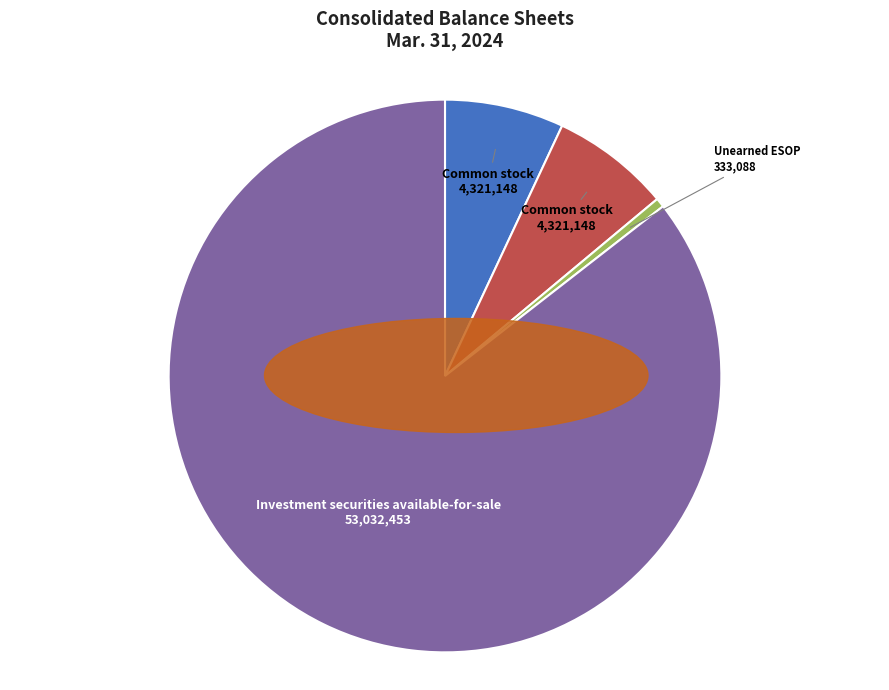

How many slices are in this pie chart?

4